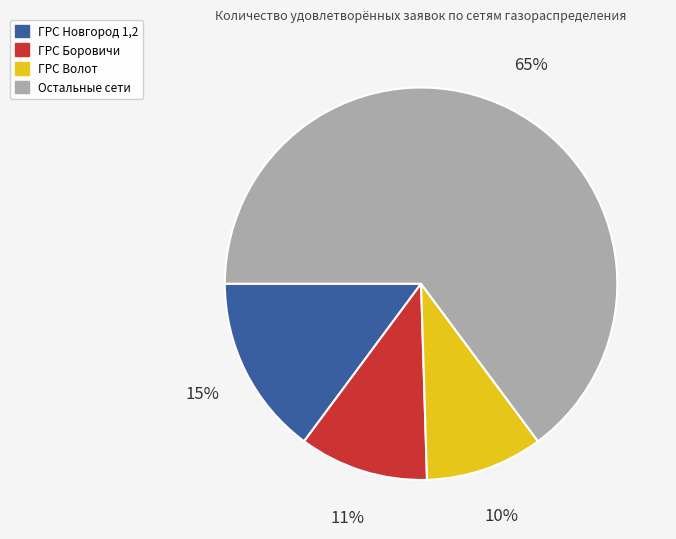

Is there a majority slice in this chart?

Yes